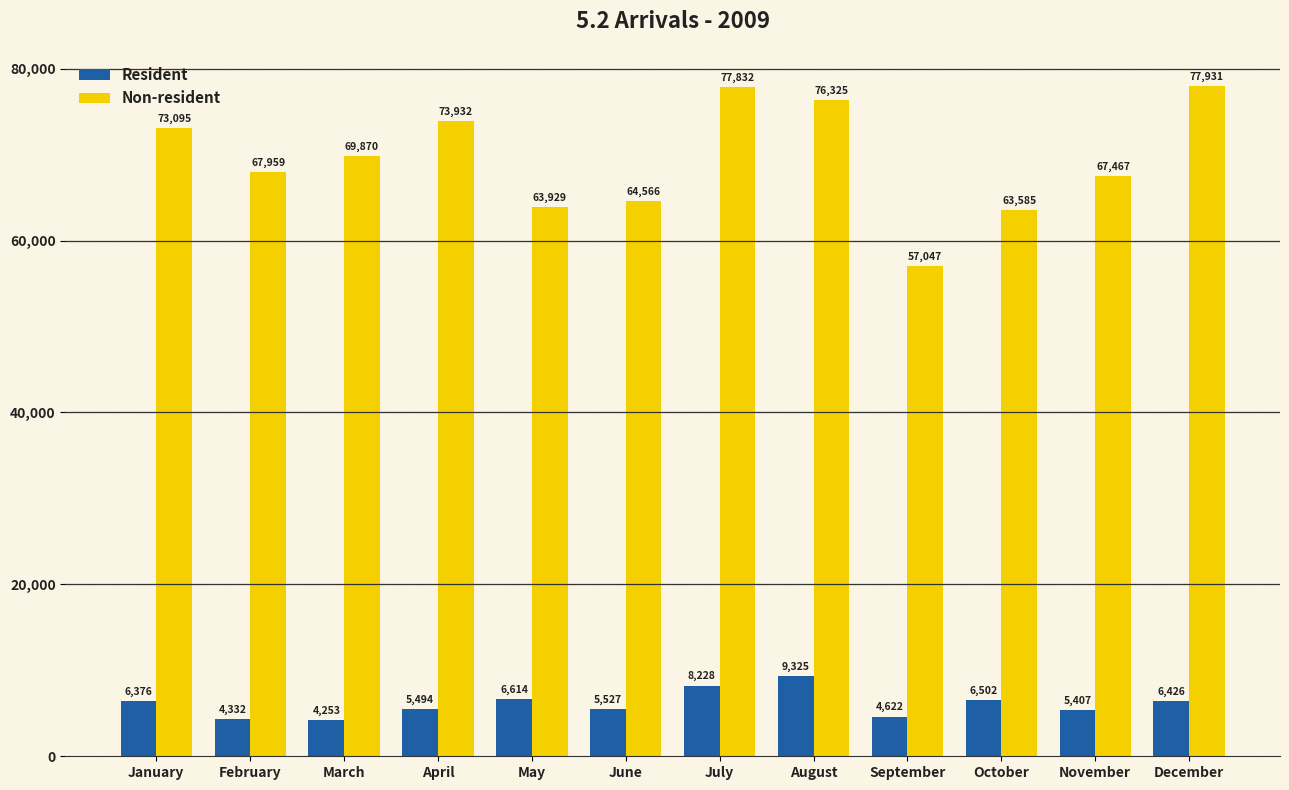

Which series has the widest spread of values?

Non-resident